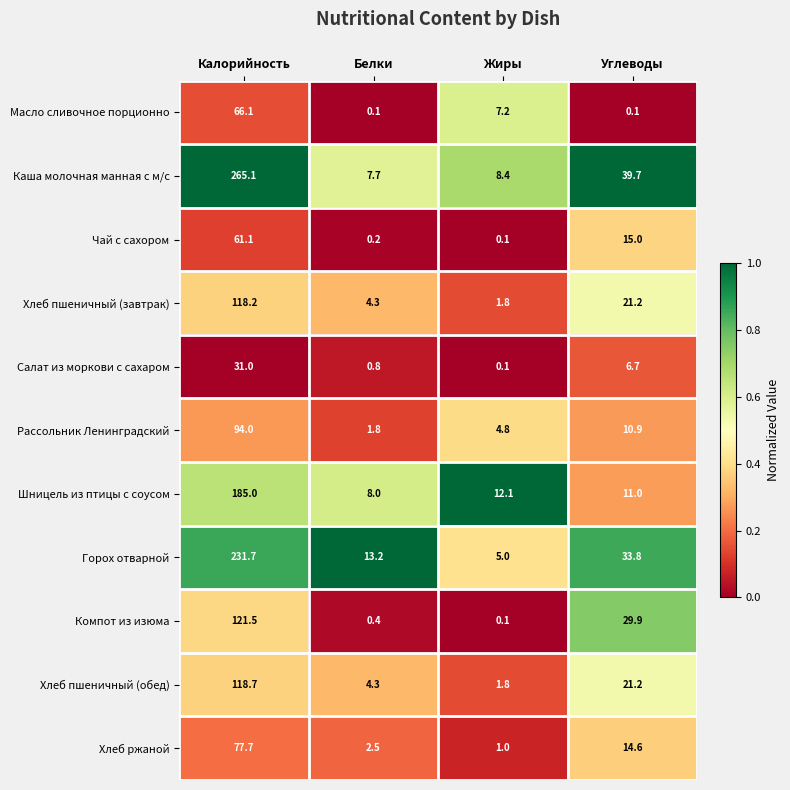

What is the sum of all Хлеб пшеничный (обед) values?

146.0